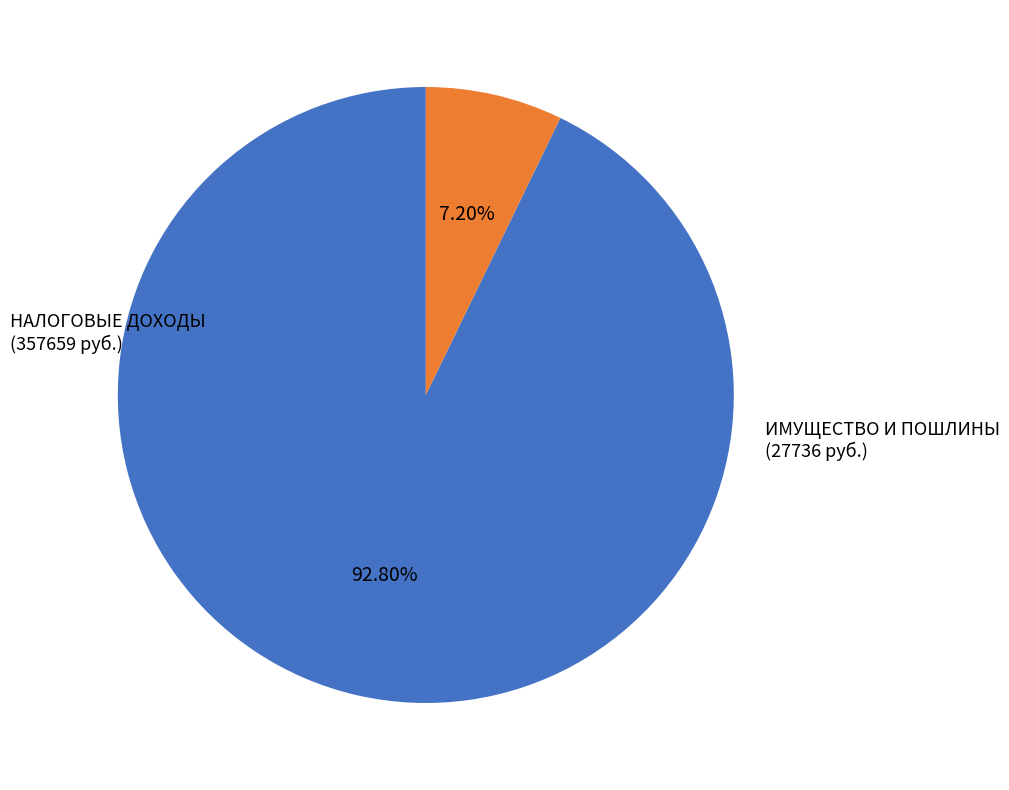

How many segments does this pie chart have?

2